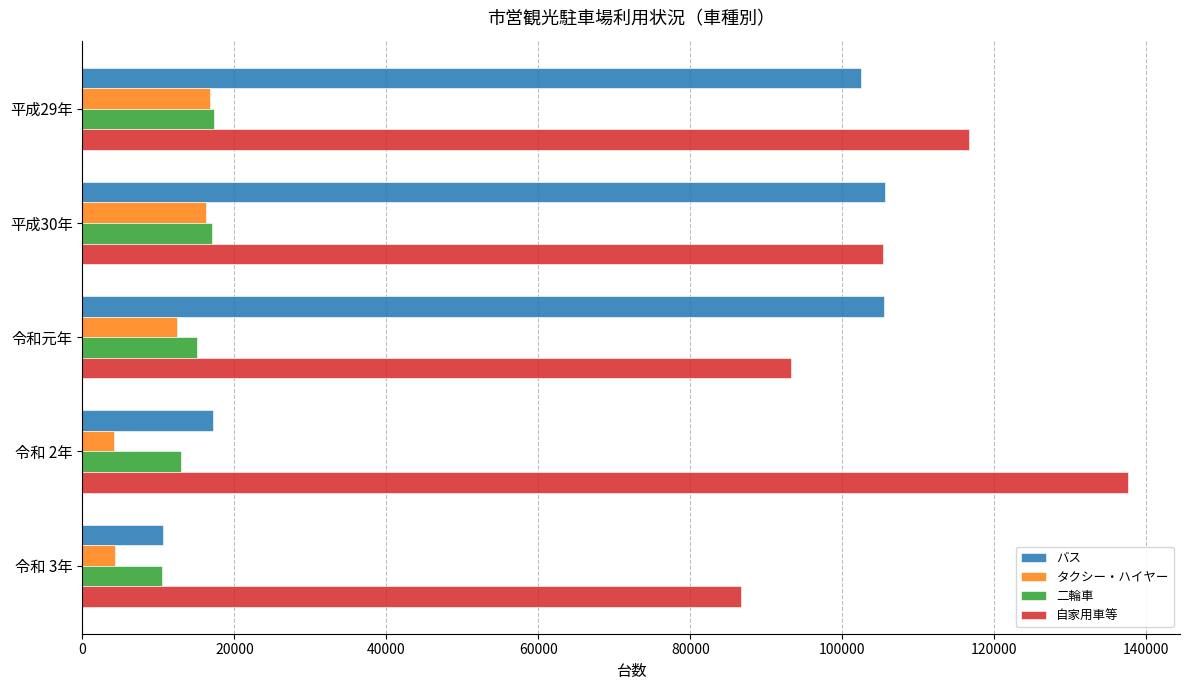

What is the difference between the second highest and second lowest values in the 自家用車等 series?

23429